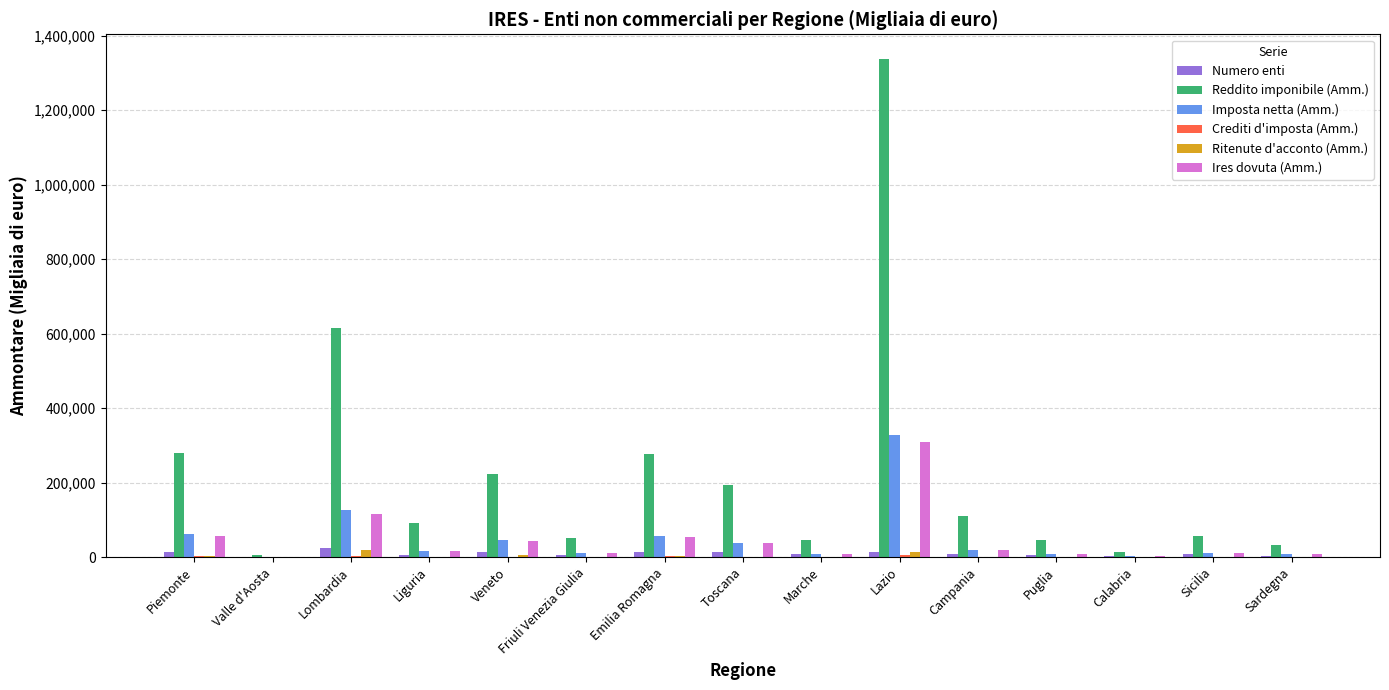

Which category has the highest value across all series?

Lazio